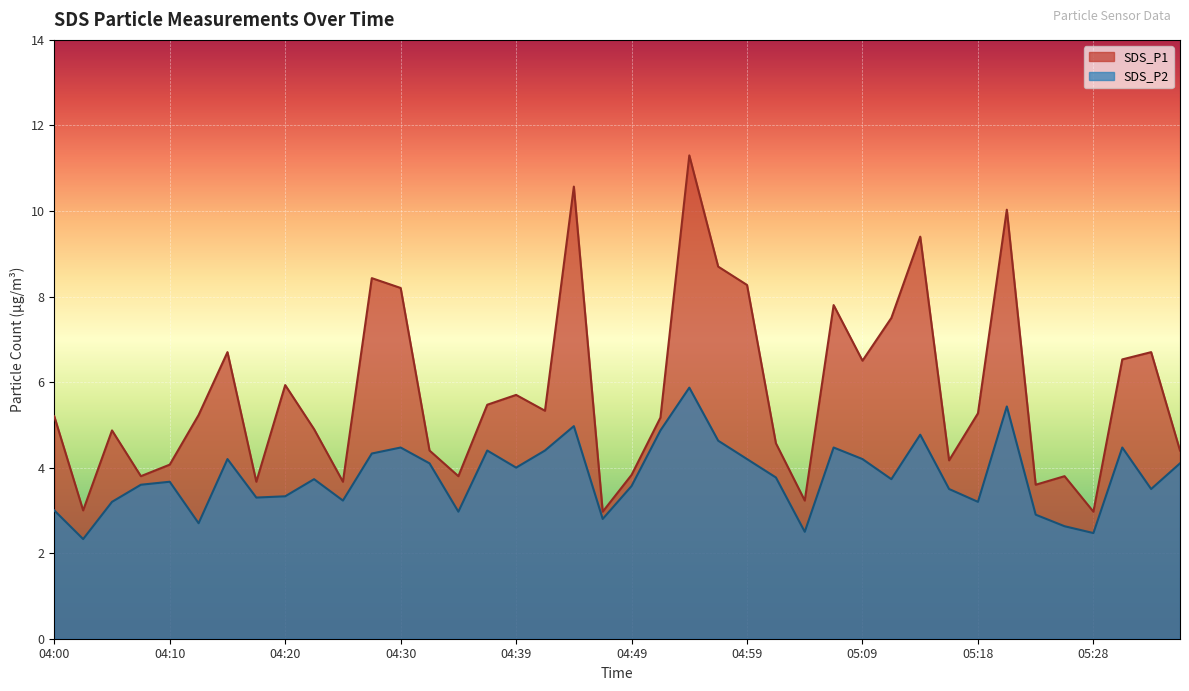

What is the difference between the maximum and second lowest values in the SDS_P2 series?

3.4